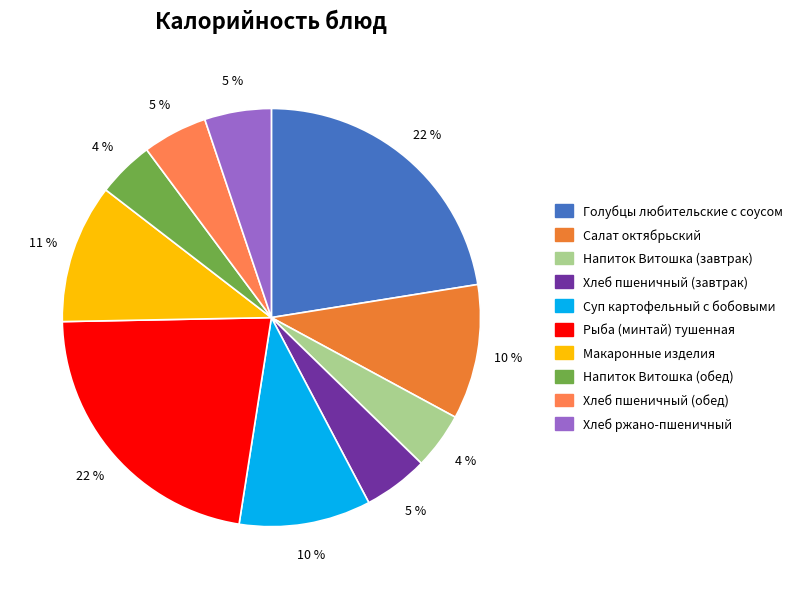

To the nearest percent, what is the difference between the Рыба (минтай) тушенная and Хлеб ржано-пшеничный slice percentages?

17%